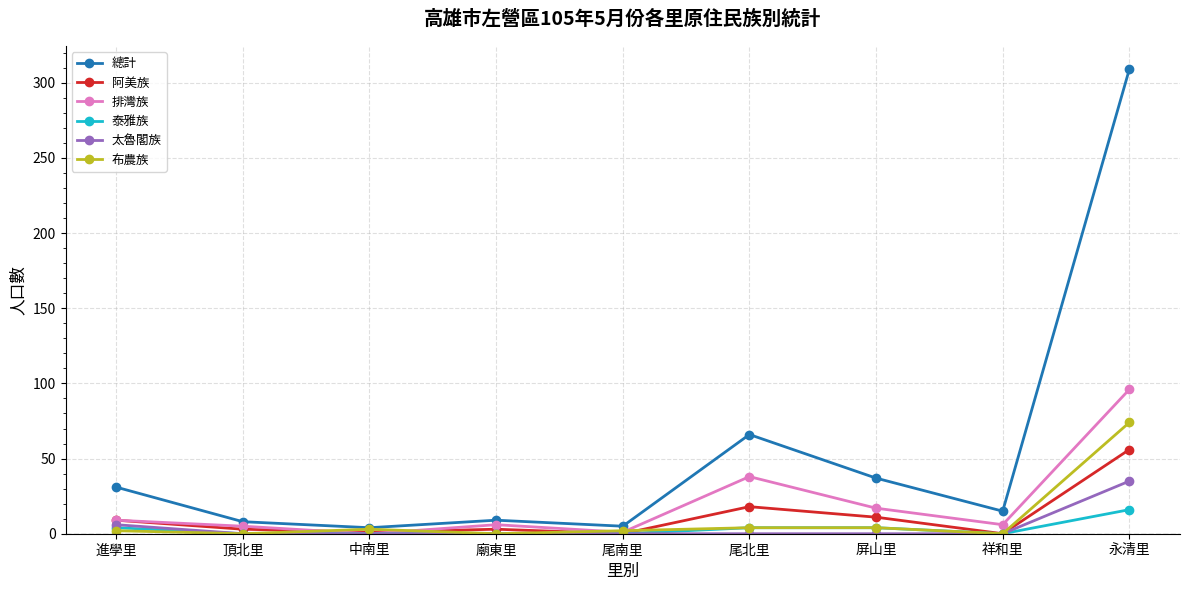

What is the total value across all series at 中南里?

8